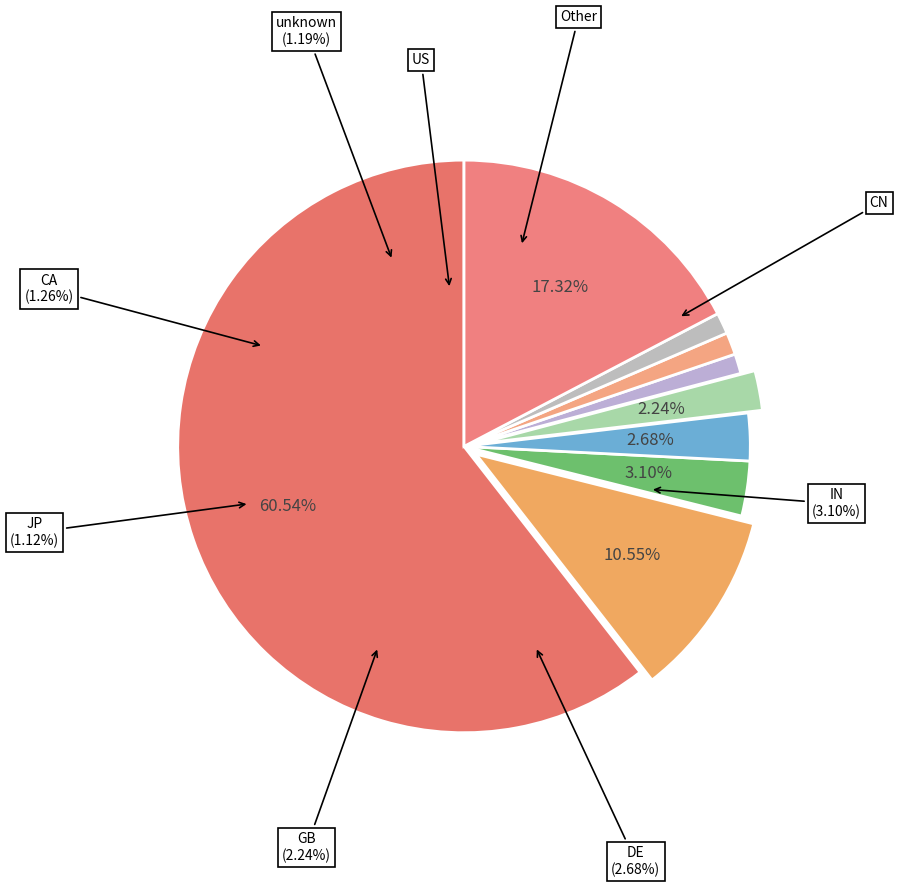

Is it true that JP is 1% of the pie?

True